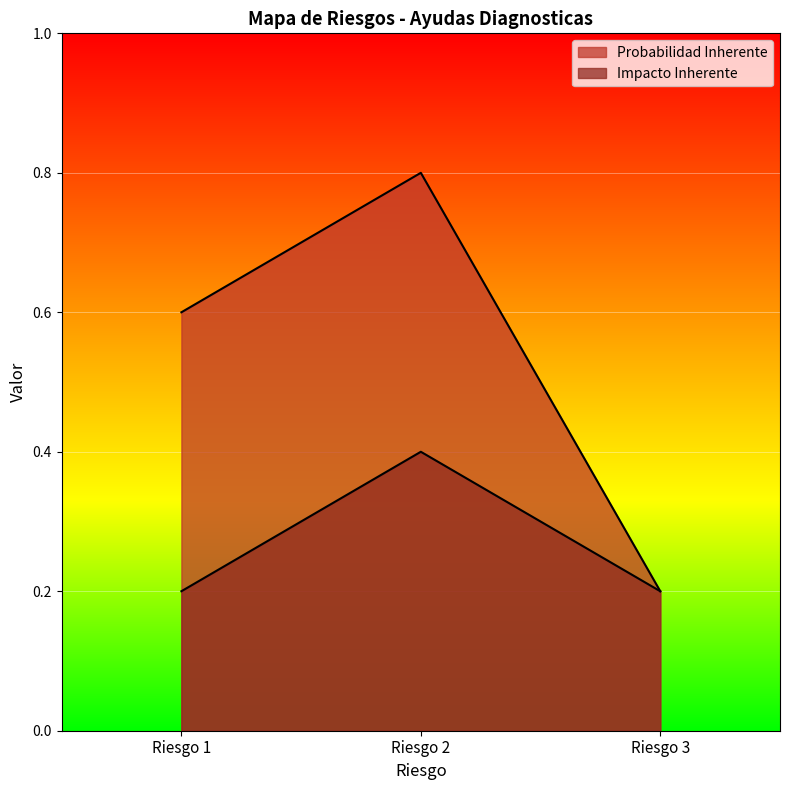

True or false: Probabilidad Inherente has a value of 0.3 at Riesgo 1.

False